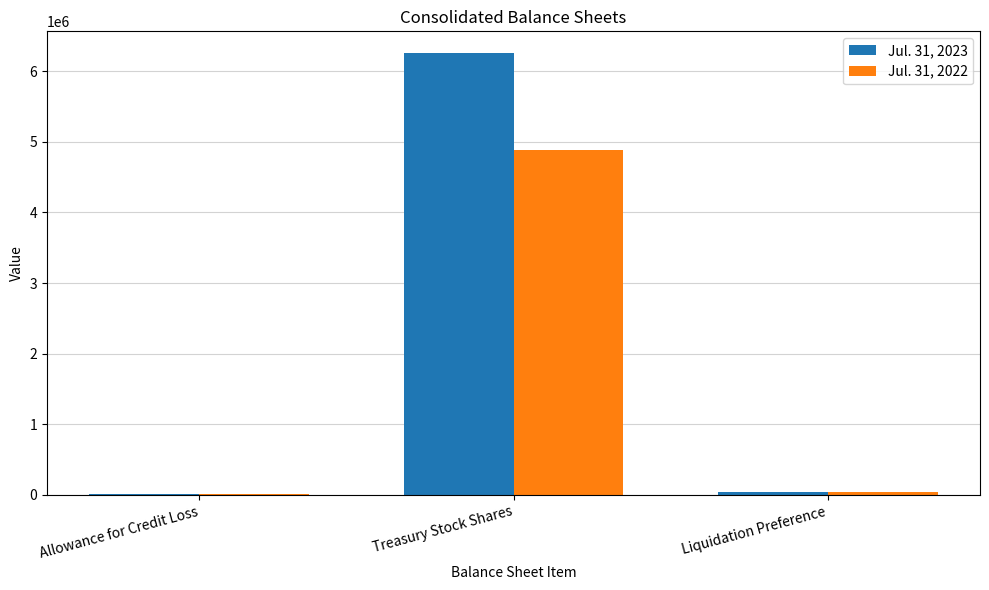

At which category is the sum across all series the highest?

Treasury Stock Shares